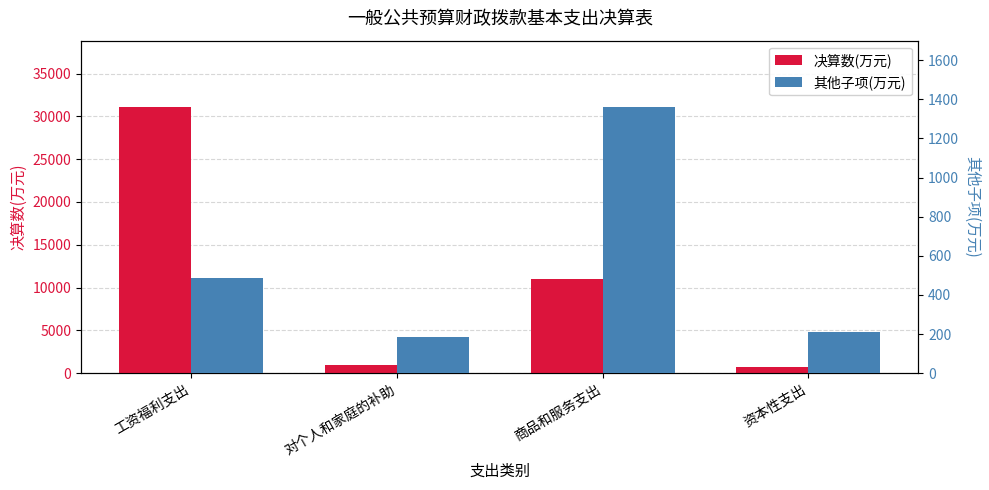

What is the spread (max minus min) of values at 对个人和家庭的补助?

775.3